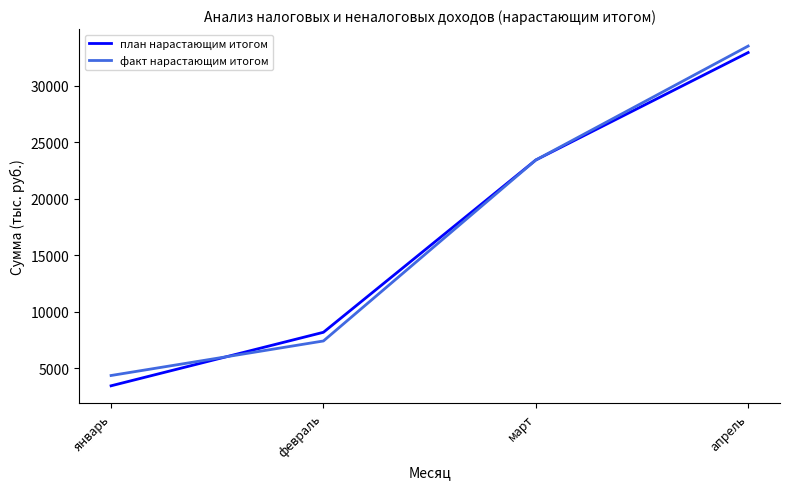

The факт нарастающим итогом series shows 2059.8 at январь. True or false?

False